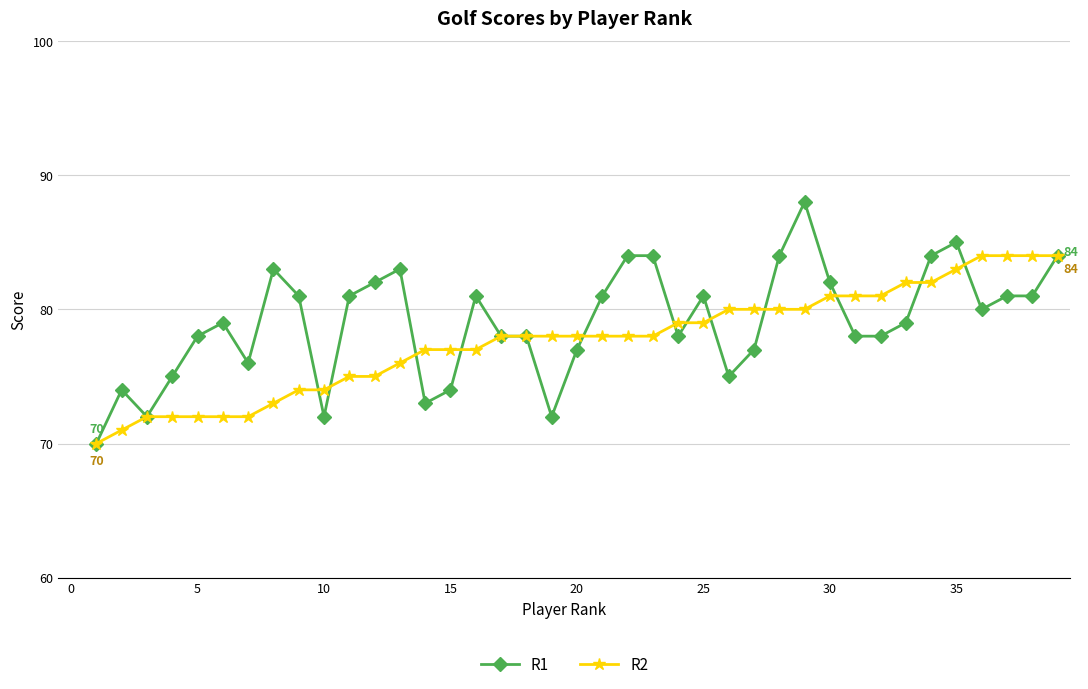

Which series has the largest total across all categories?

R1